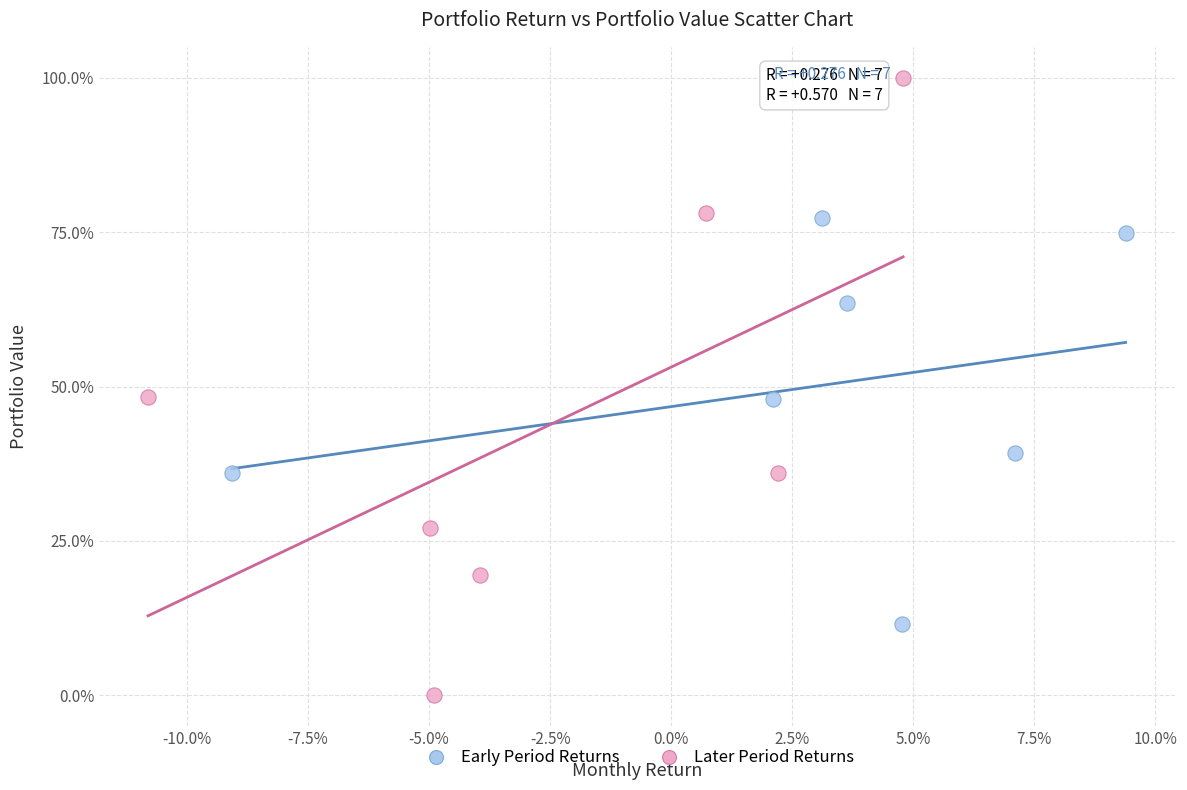

Which series contains the lowest Y value?

Later Period Returns